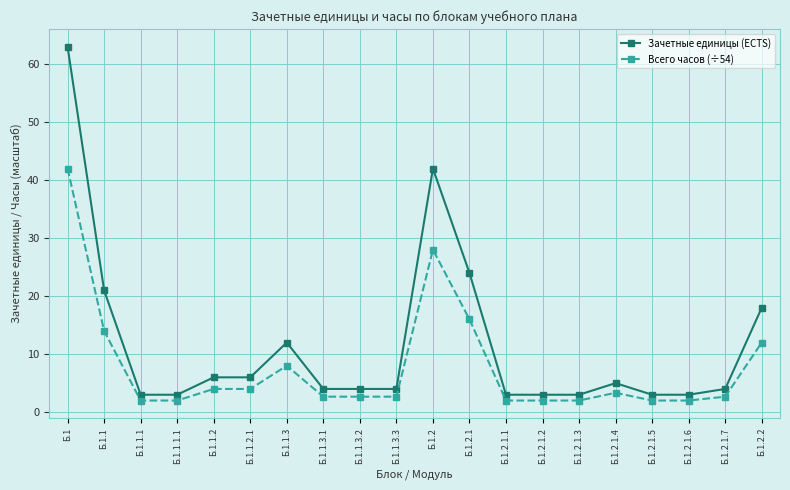

True or false: Зачетные единицы (ECTS) has a value of 15.8 at Б.1.1.3.

False